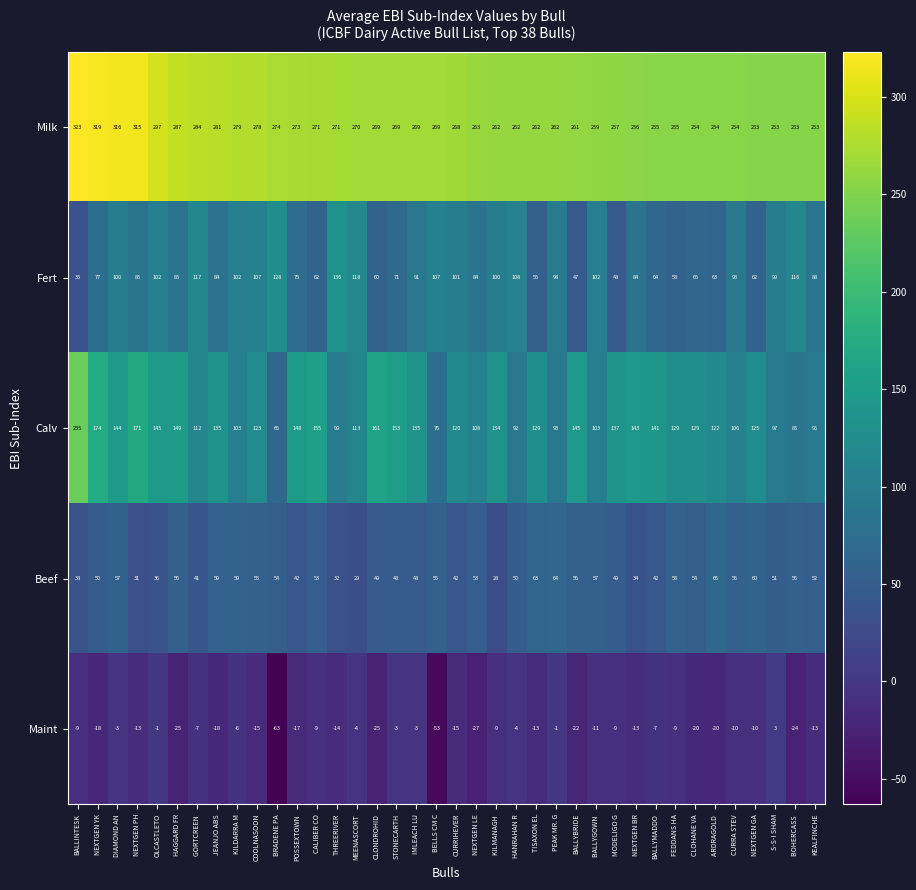

Count the number of data series in this chart.

5